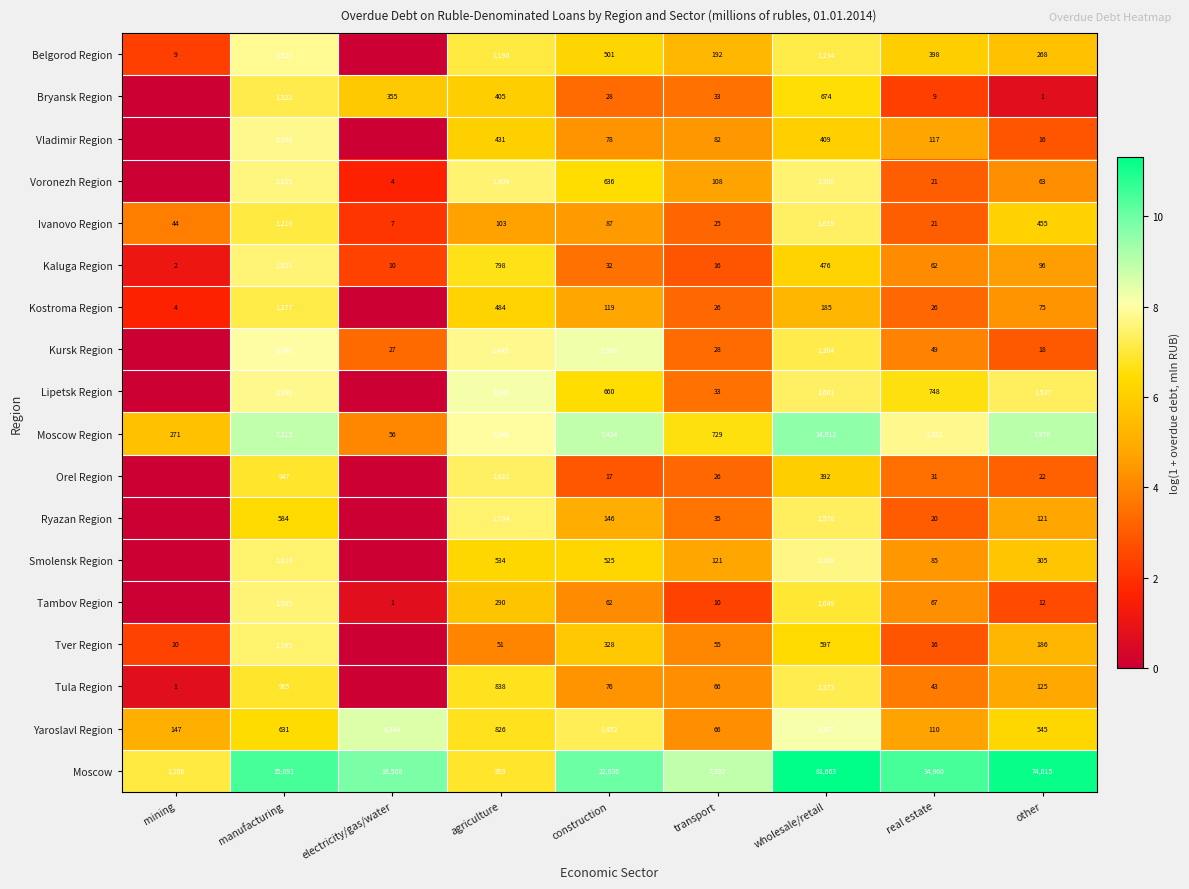

Which category has the lowest value in the Ivanovo Region series?

electricity/gas/water